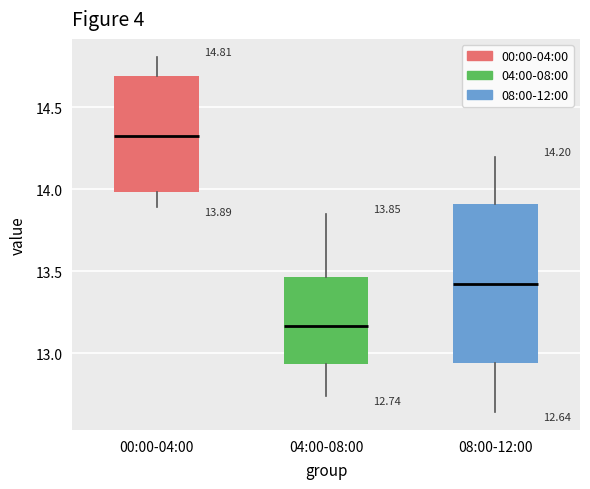

Which box is the tallest, from its lower edge to its upper edge?

08:00-12:00